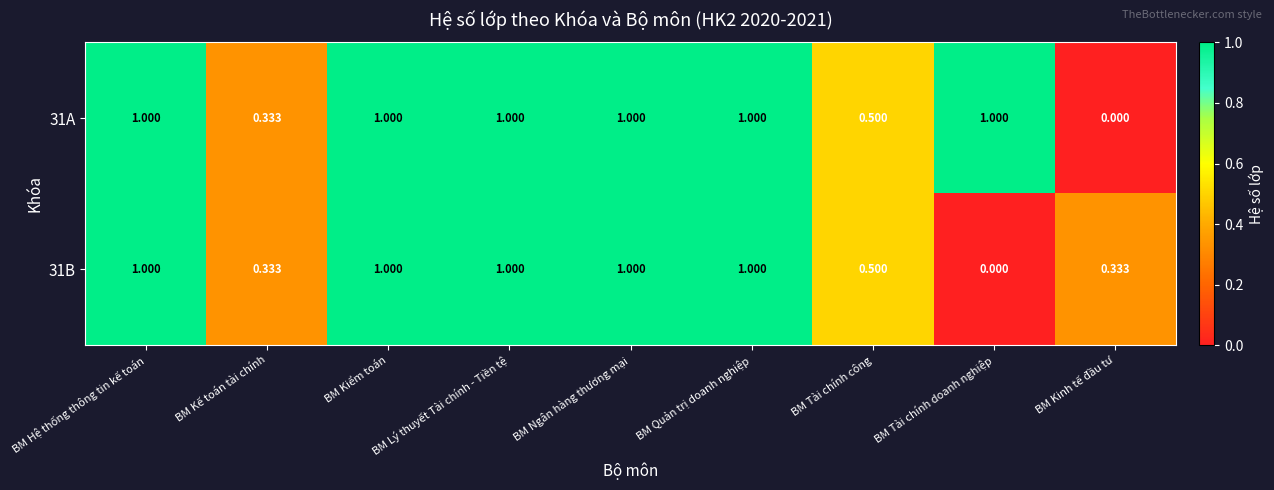

Which category has the lowest value in the 31A series?

BM Kinh tế đầu tư